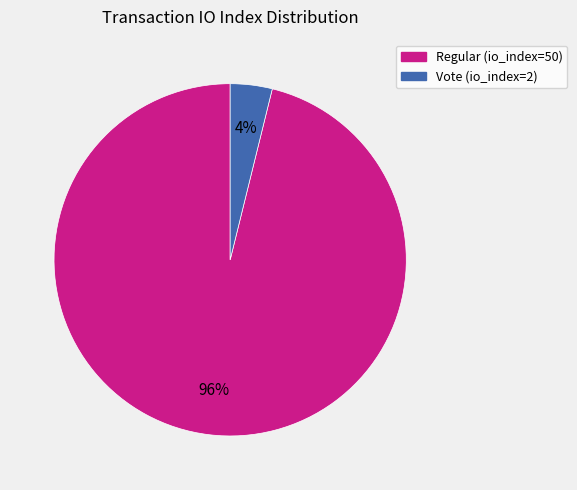

True or false: Vote (io_index=2) accounts for 4% of the total.

True